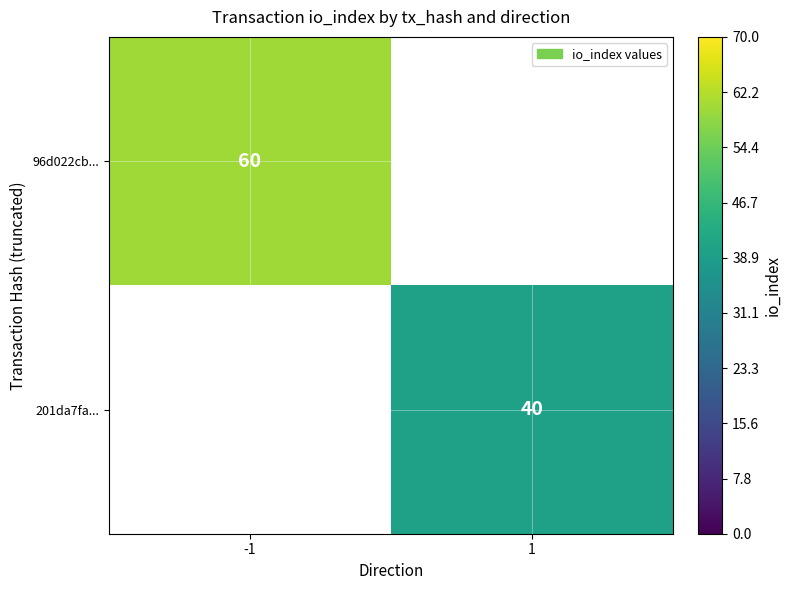

True or false: 96d022cb... has a value of 60 at -1.

True